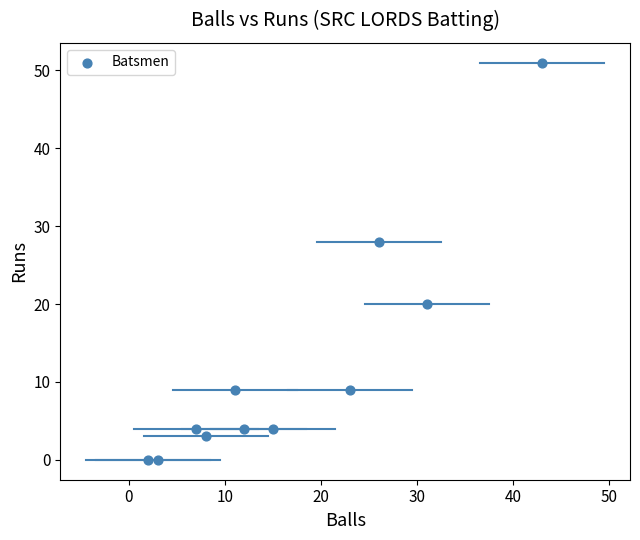

What is the average X value?

16